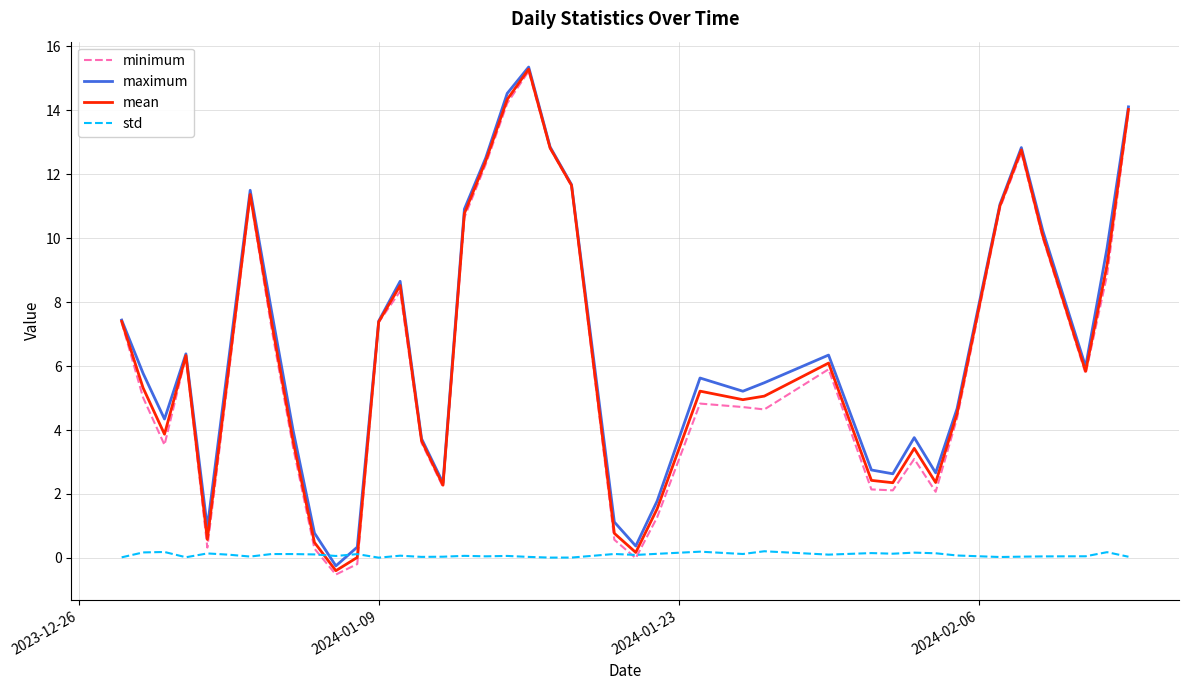

Which series has the widest spread of values?

minimum